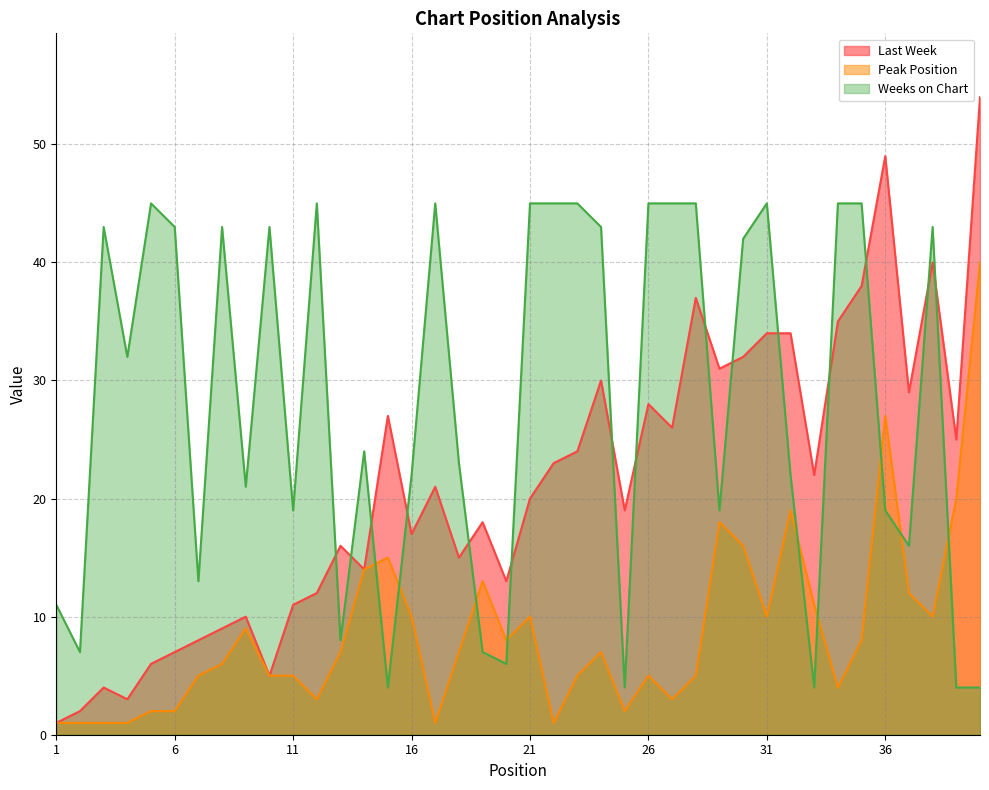

At which category does Peak Position reach its first local peak?

9